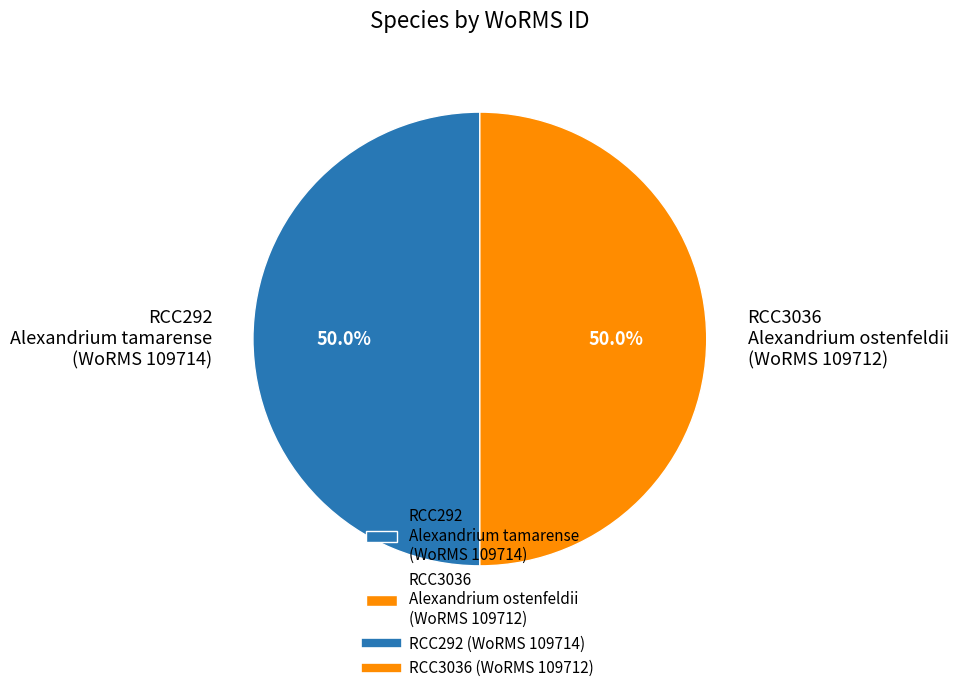

What is the ratio of the value at RCC292 Alexandrium tamarense (WoRMS 109714) to the value at RCC3036 Alexandrium ostenfeldii (WoRMS 109712)?

1.0